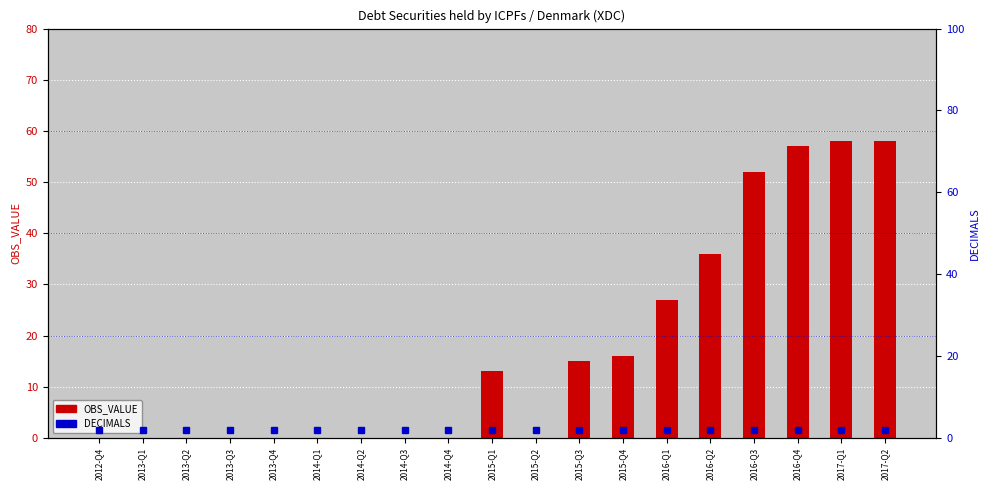

At which label does DECIMALS reach its minimum?

2012-Q4